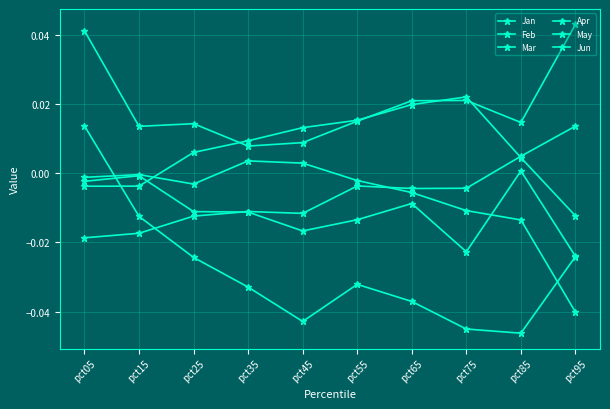

At which category is the sum across all series the highest?

pct05